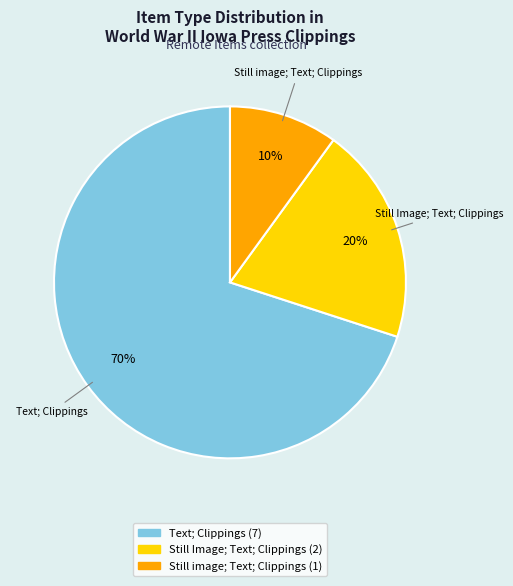

To the nearest percent, what is the average slice percentage?

33%